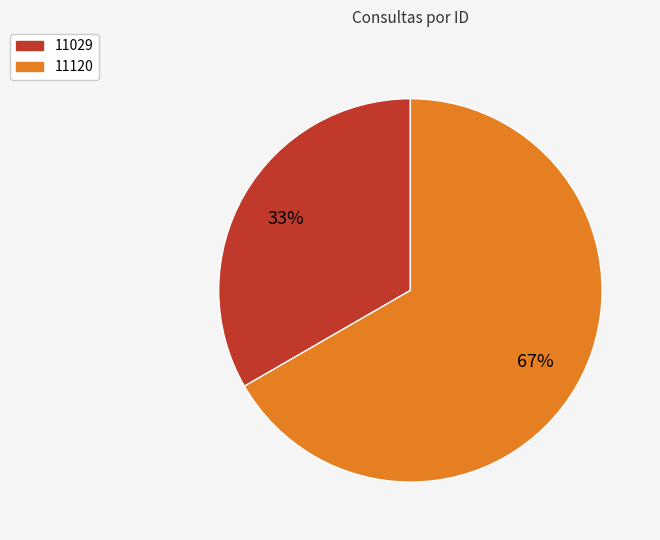

Is there any slice that represents more than half of the pie?

Yes